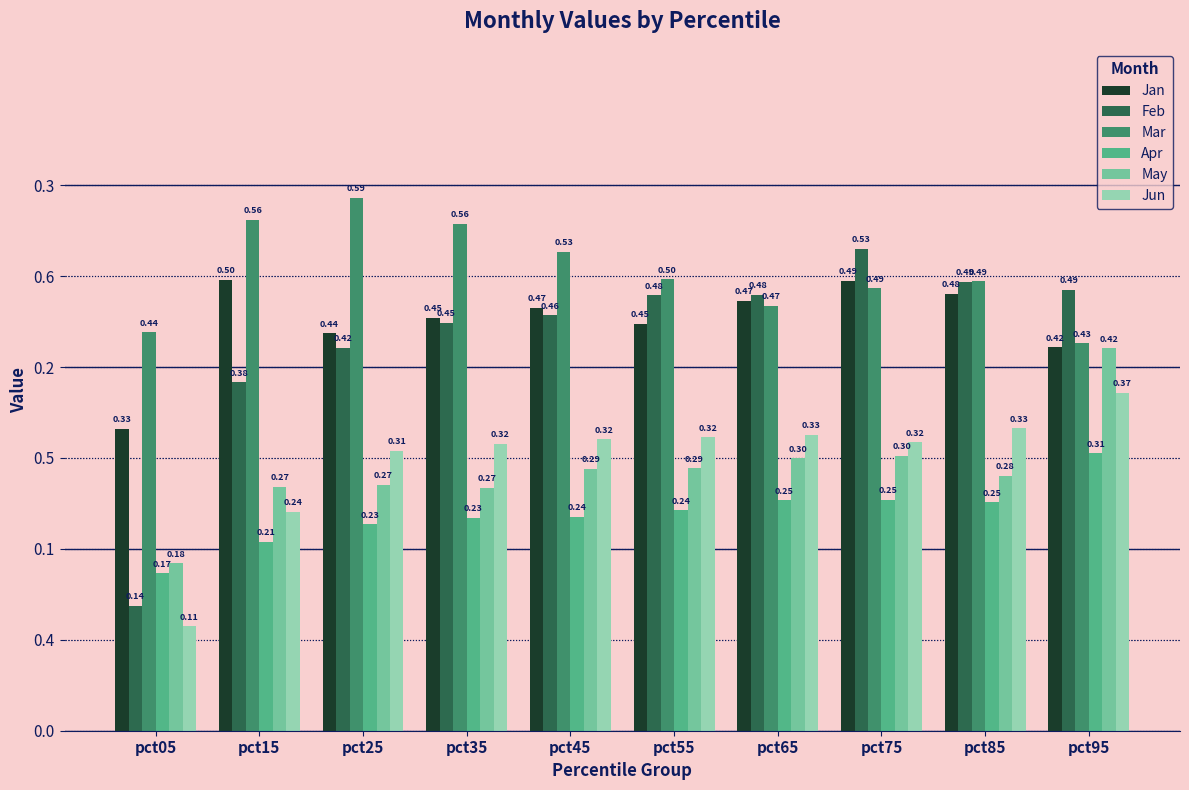

Reading left to right, transcribe all the data shown in this chart.

Jan: 0.3	0.5	0.4	0.5	0.5	0.4	0.5	0.5	0.5	0.4
Feb: 0.1	0.4	0.4	0.4	0.5	0.5	0.5	0.5	0.5	0.5
Mar: 0.4	0.6	0.6	0.6	0.5	0.5	0.5	0.5	0.5	0.4
Apr: 0.2	0.2	0.2	0.2	0.2	0.2	0.3	0.3	0.3	0.3
May: 0.2	0.3	0.3	0.3	0.3	0.3	0.3	0.3	0.3	0.4
Jun: 0.1	0.2	0.3	0.3	0.3	0.3	0.3	0.3	0.3	0.4